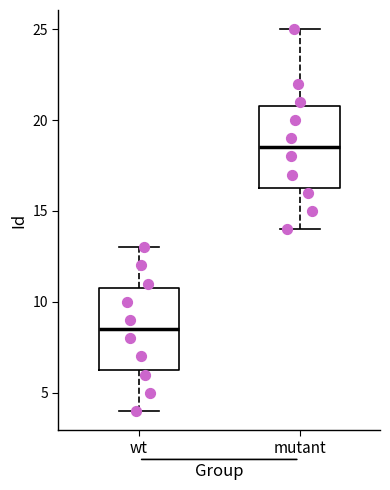

Reading left to right, transcribe this box plot: for each box, give where its median line is, the range the box spans, and where its two whiskers end, as read against the y-axis. The values are not printed on the chart, so give them approximately, as read against the axis.

wt: median 8.5, box 6.5 to 11.0, whiskers 4.0 to 13.0
mutant: median 18.5, box 16.5 to 21.0, whiskers 14.0 to 25.0